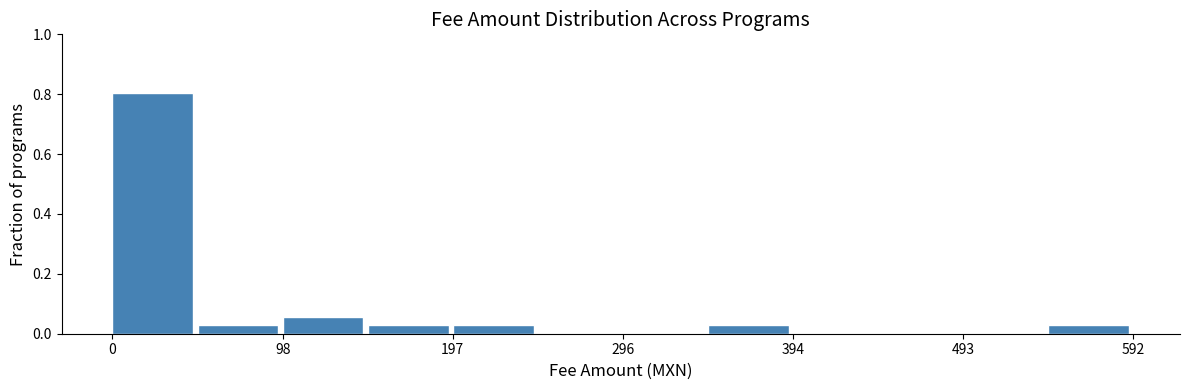

Which range on the x-axis has the tallest bar?

0 to 50